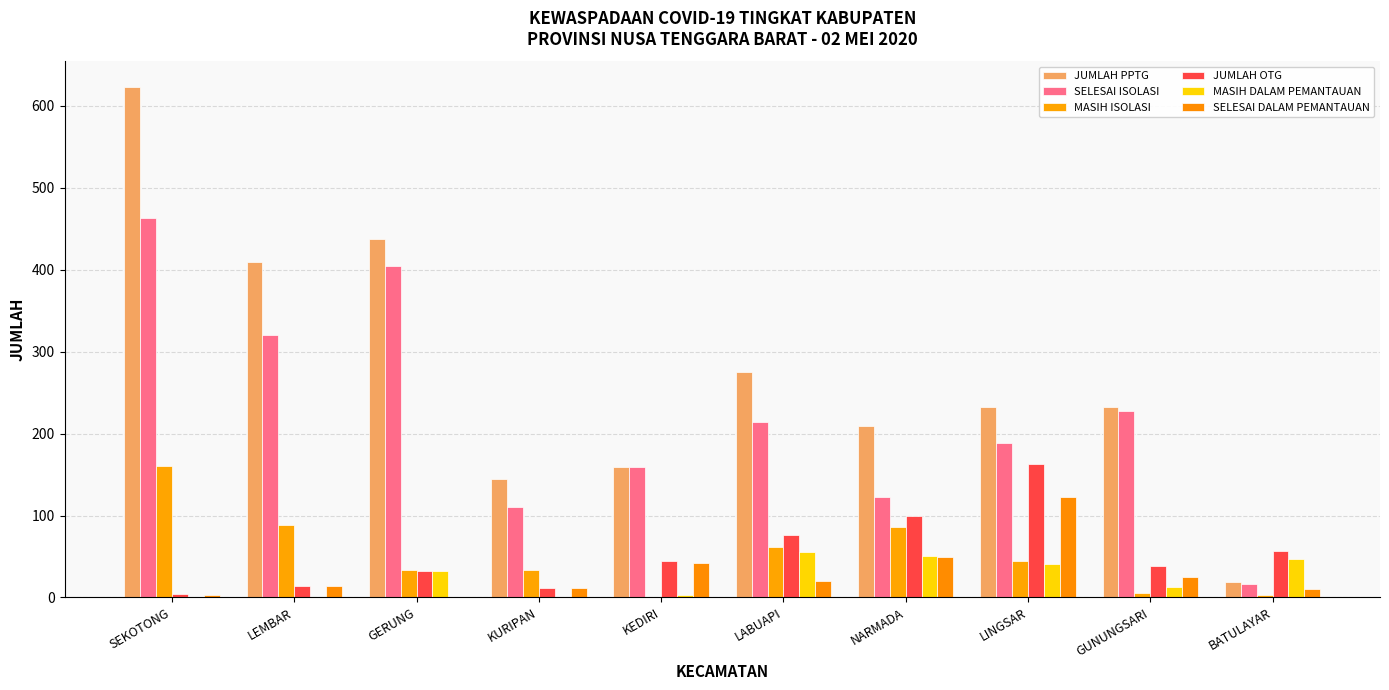

Count the number of data series in this chart.

6